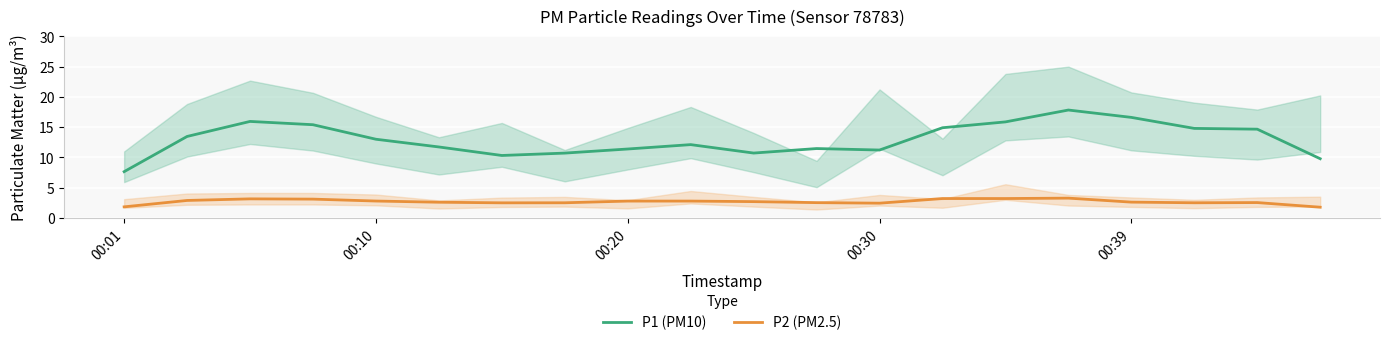

True or false: P1 (PM10) has more than 1 interior local peaks.

True